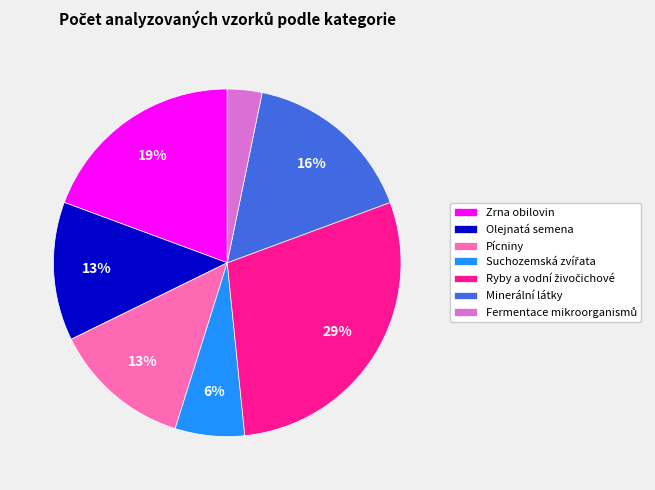

Is there any slice that represents more than half of the pie?

No